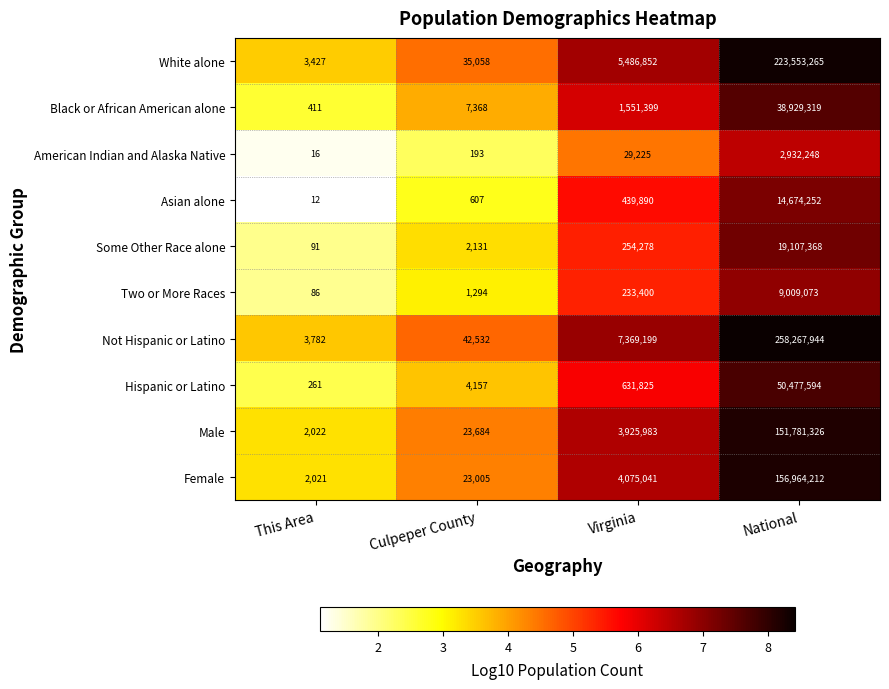

Count the number of categories in the chart.

4